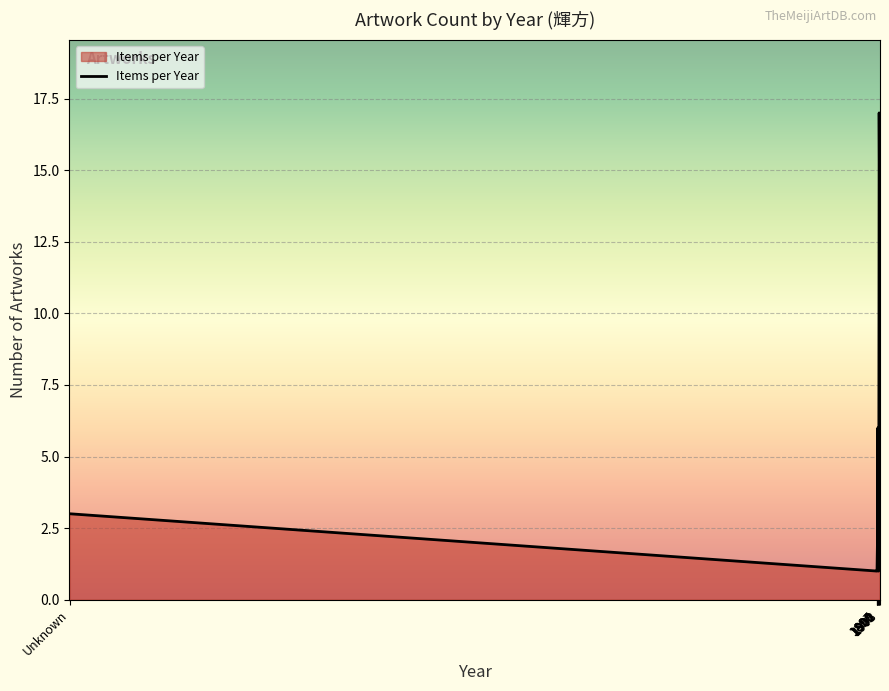

At which category does the chart reach its peak across all series?

1902